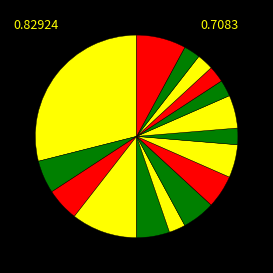

How many slices are in this pie chart?

16